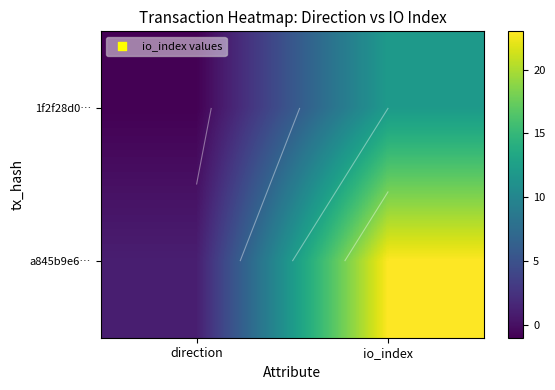

Which has a higher value, direction or io_index?

io_index